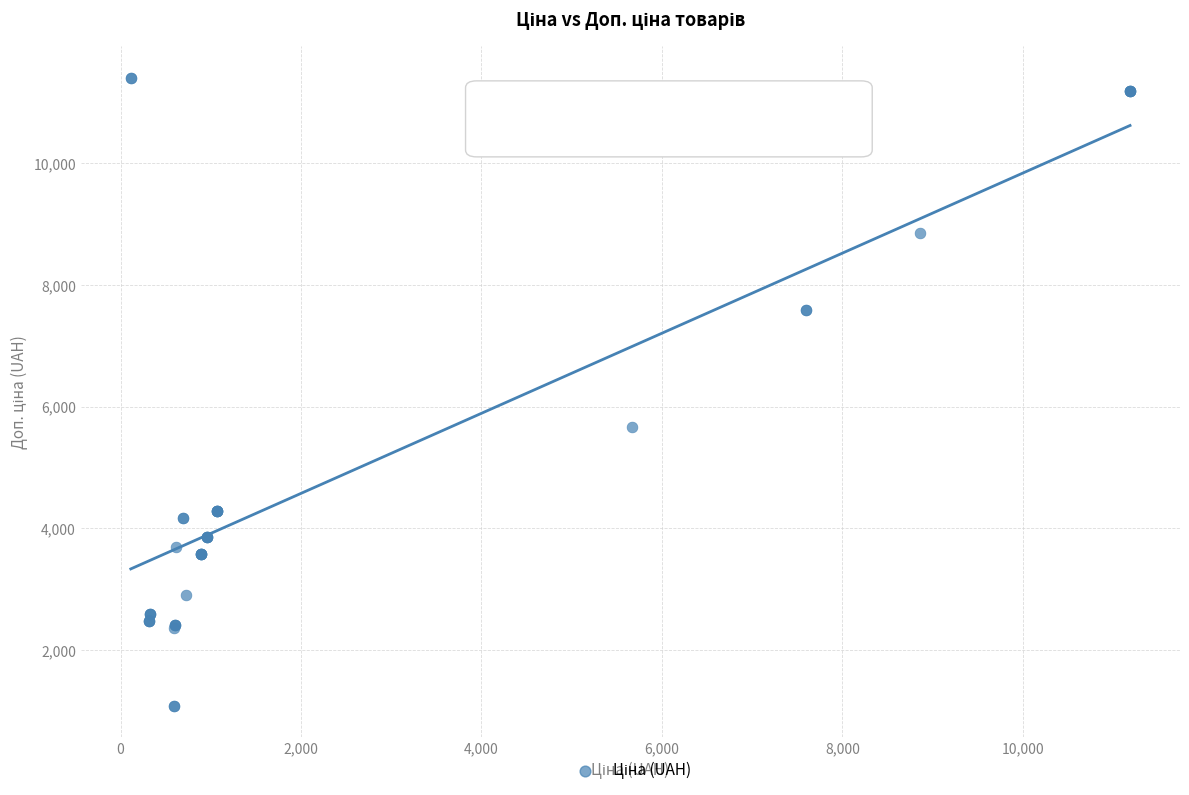

What Y value in the scatter plot is closest to 6245?

5673.8